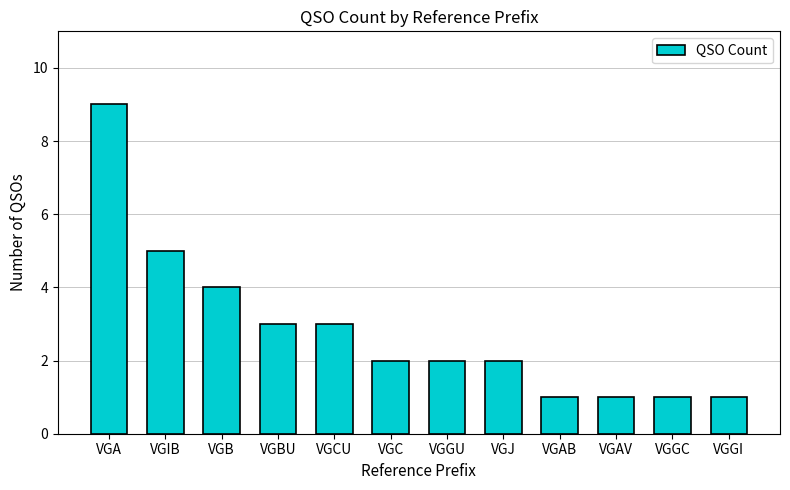

The chart shows a value of 1 at VGGC. True or false?

True